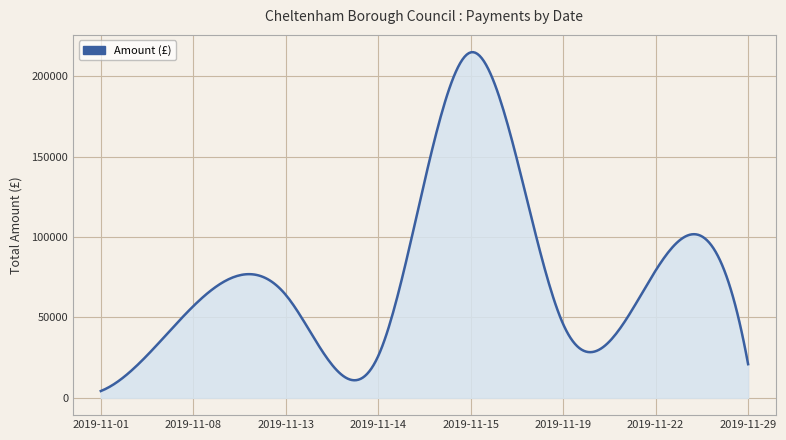

What is the maximum value shown in the chart?

215063.9